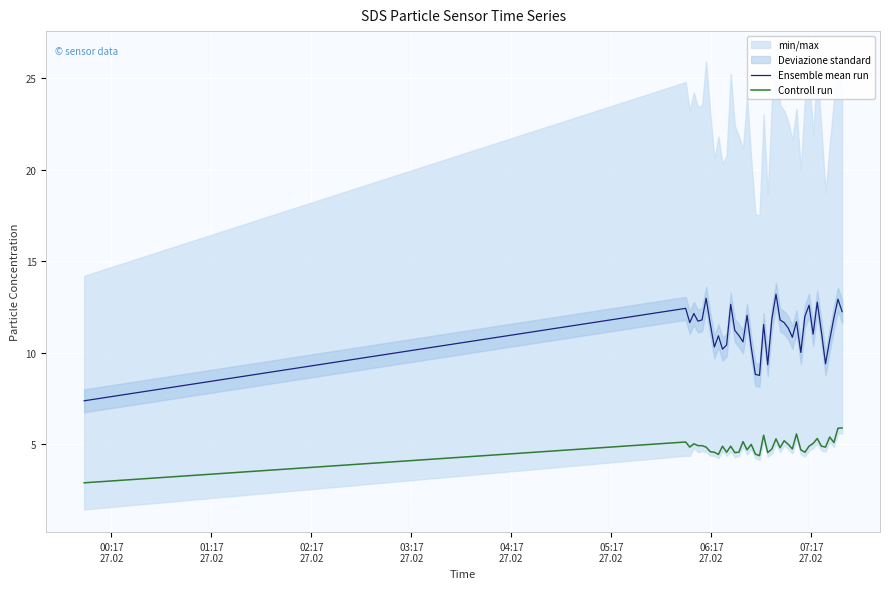

True or false: Controll run and Ensemble mean run intersect in this chart.

False